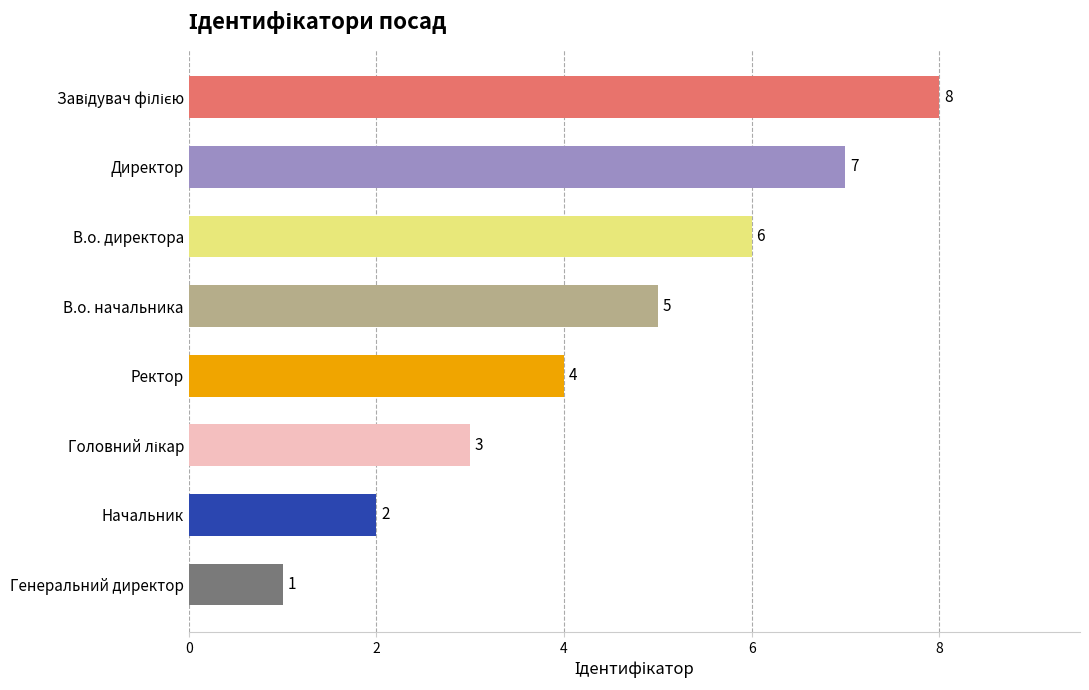

The chart shows a value of 4 at В.о. директора. True or false?

False